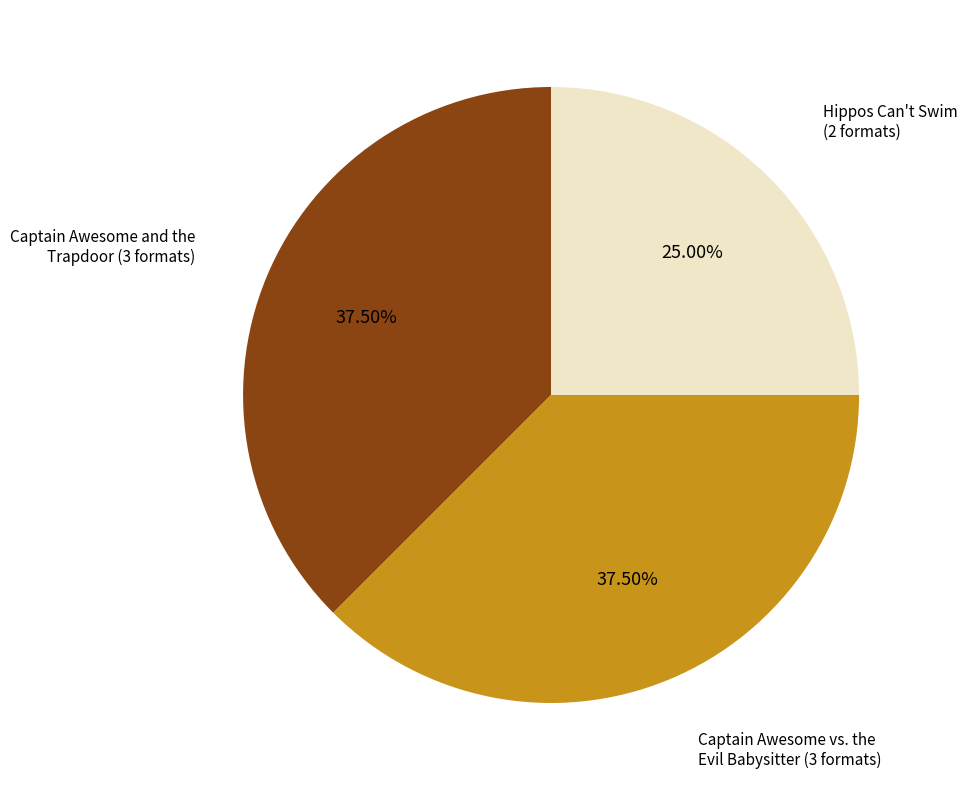

Combined, do Captain Awesome vs. the Evil Babysitter (3 formats) and Captain Awesome and the Trapdoor (3 formats) account for over 50%?

Yes